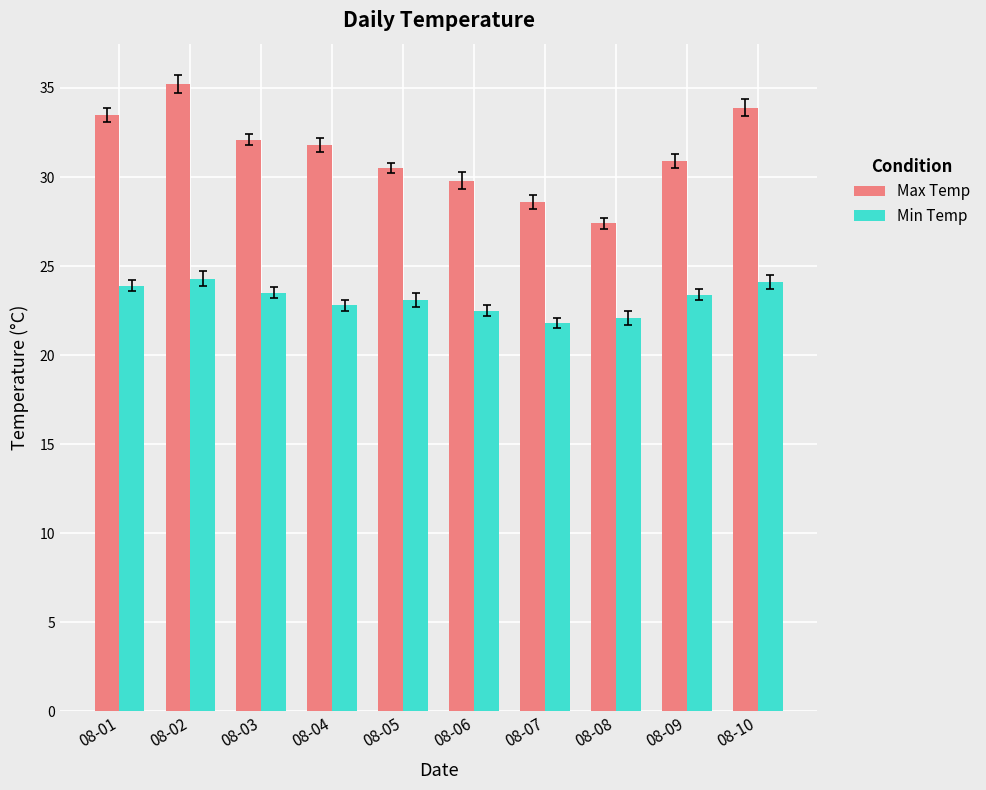

What is the minimum value for Max Temp?

27.4